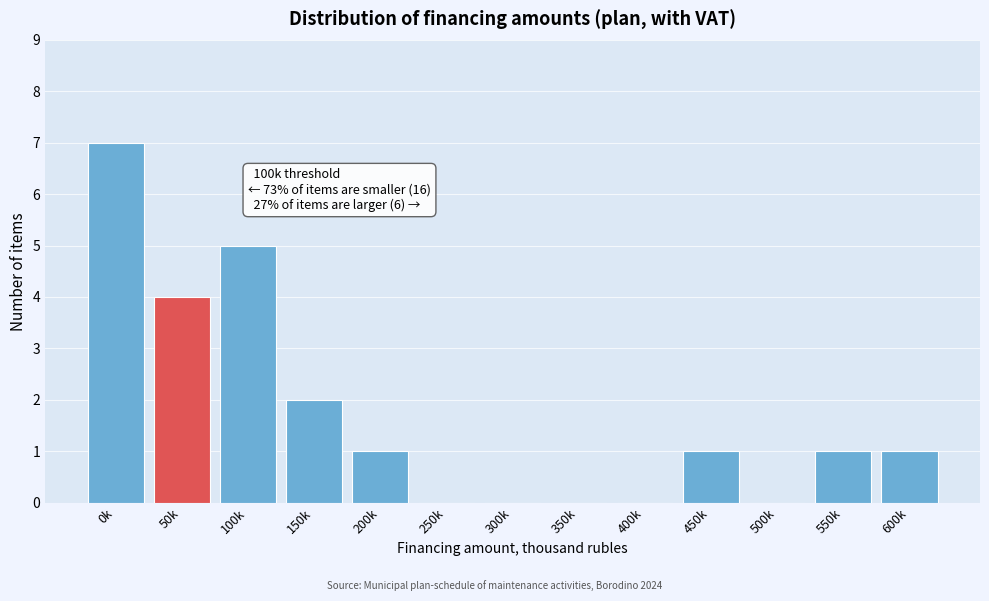

Reading left to right, list all the values displayed in this chart.

0k=7	50k=4	100k=5	150k=2	200k=1	250k=0	300k=0	350k=0	400k=0	450k=1	500k=0	550k=1	600k=1